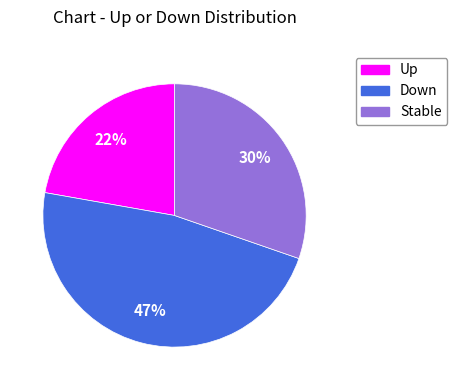

To the nearest percent, what is the difference between the largest and smallest slice percentages?

25%